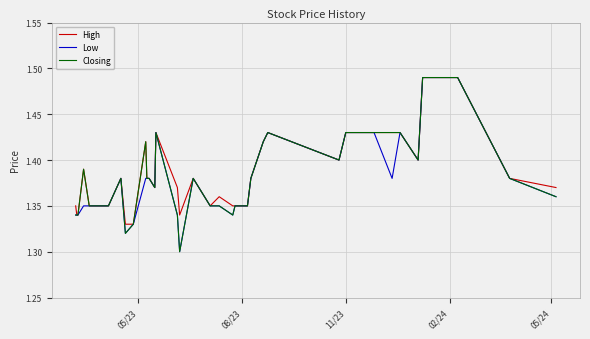

List the series in order of their overall mean, lowest first.

Low, Closing, High